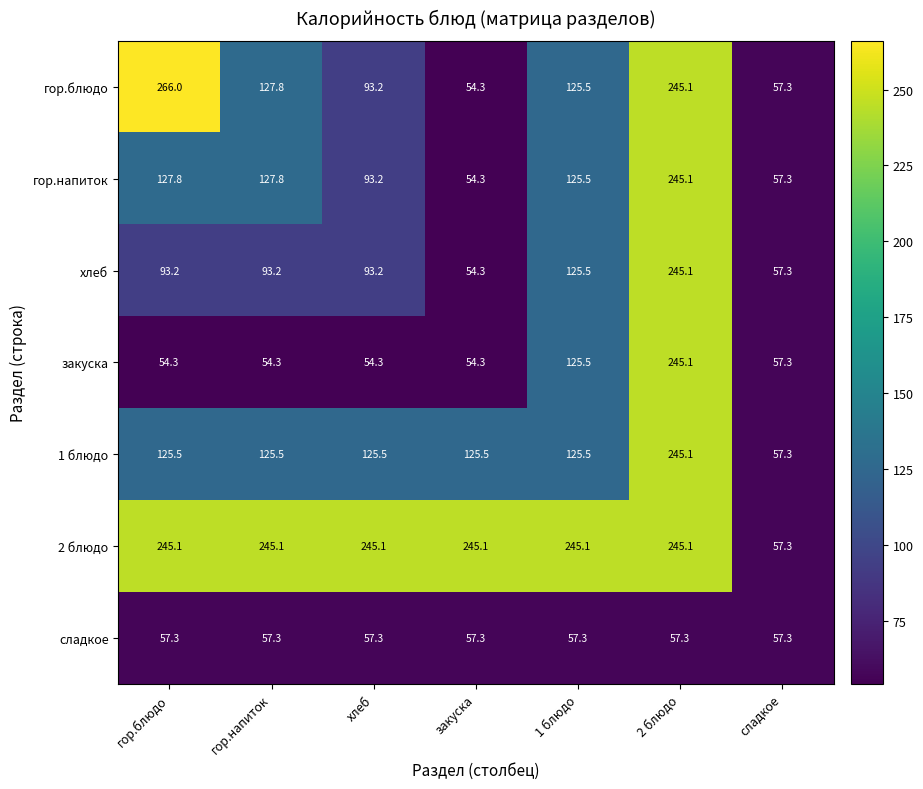

What is the average value of the сладкое series?

57.3